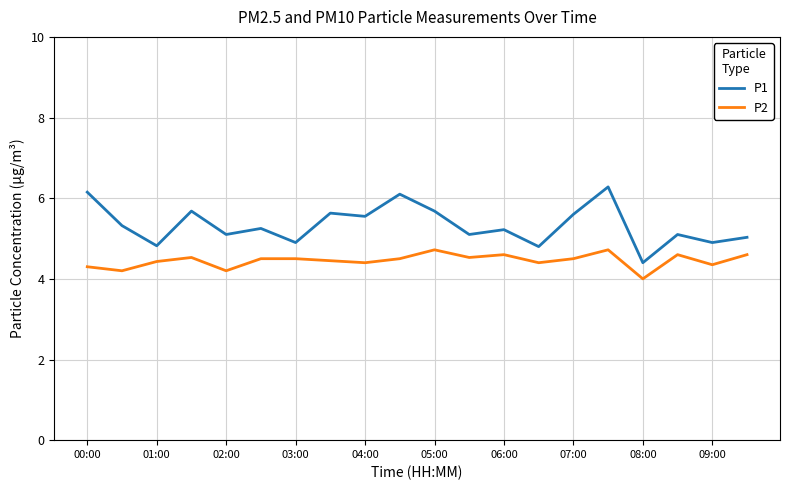

What is the difference between the maximum and minimum values in the P2 series?

0.7